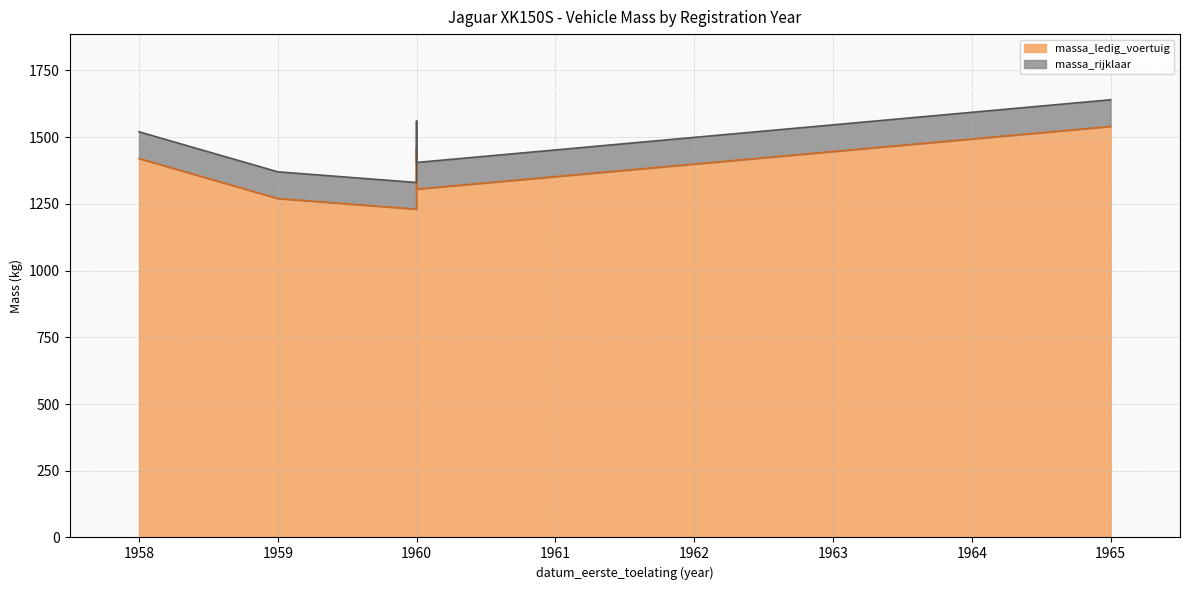

What is the highest value of the massa_ledig_voertuig series?

1540